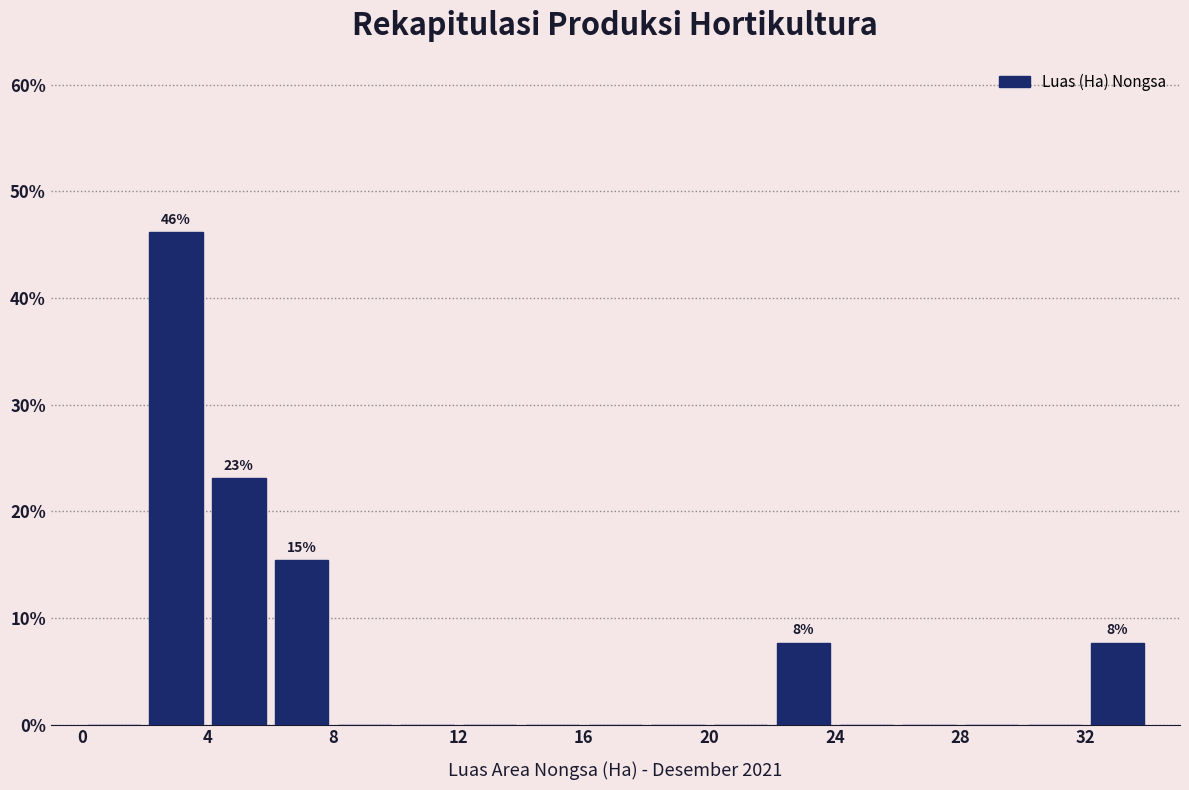

Over which range of the x-axis is the bar tallest?

2 to 4